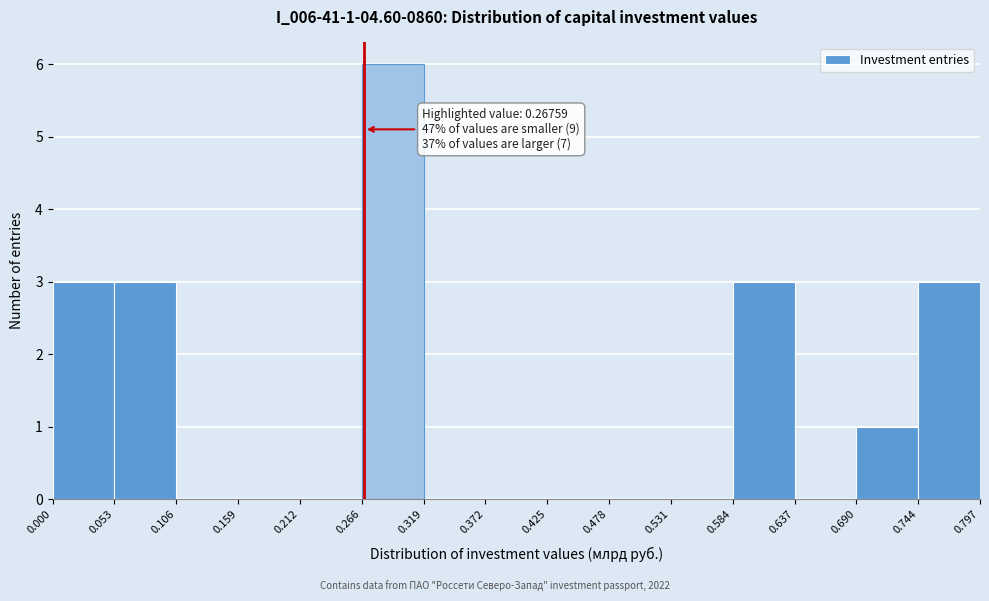

Which range on the x-axis has the tallest bar?

0.266 to 0.319